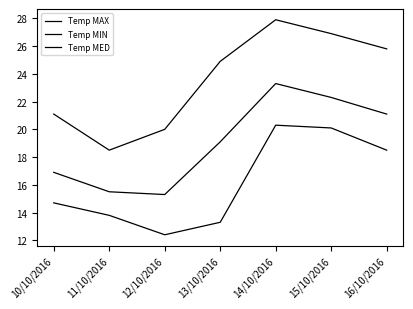

What is the label of the 3rd point from the right?

14/10/2016